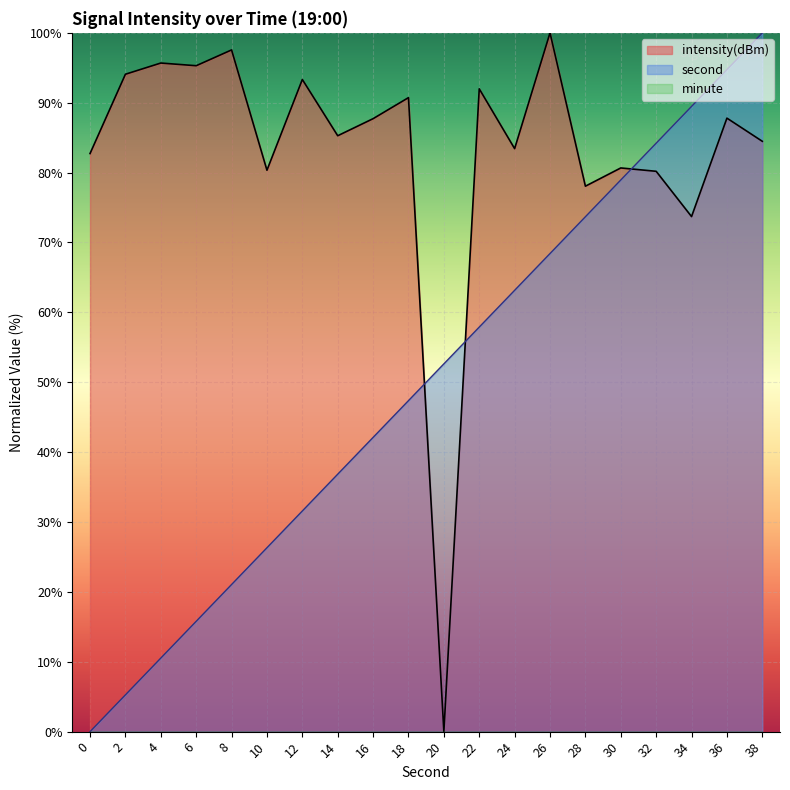

What is the difference between the second values at 20 and 12?

21.1